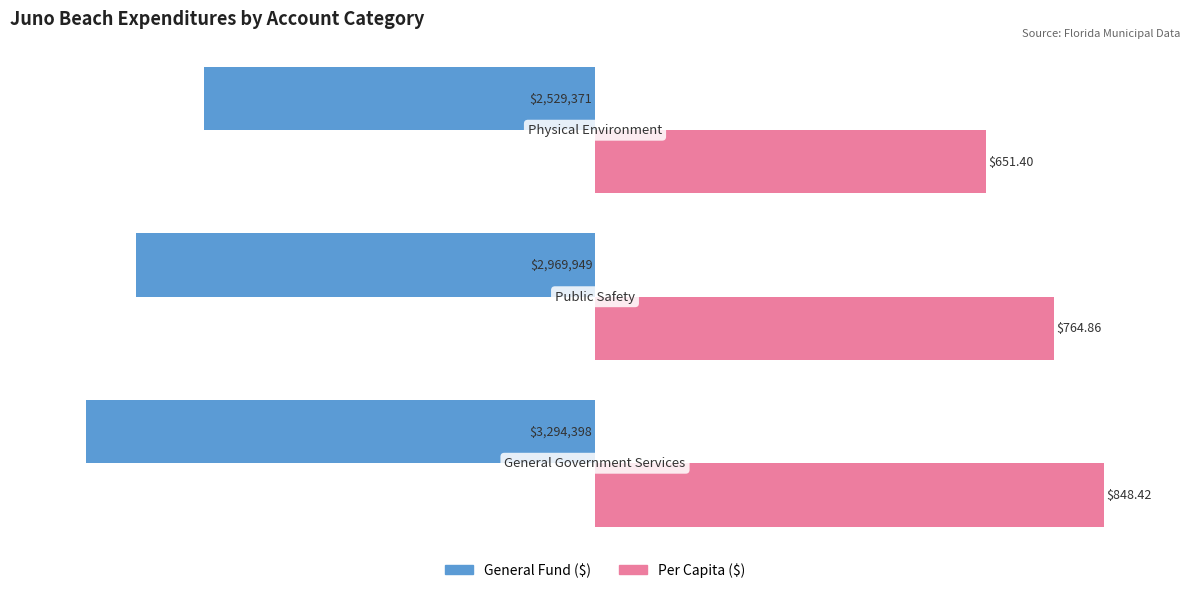

How many bars are there in each group?

2